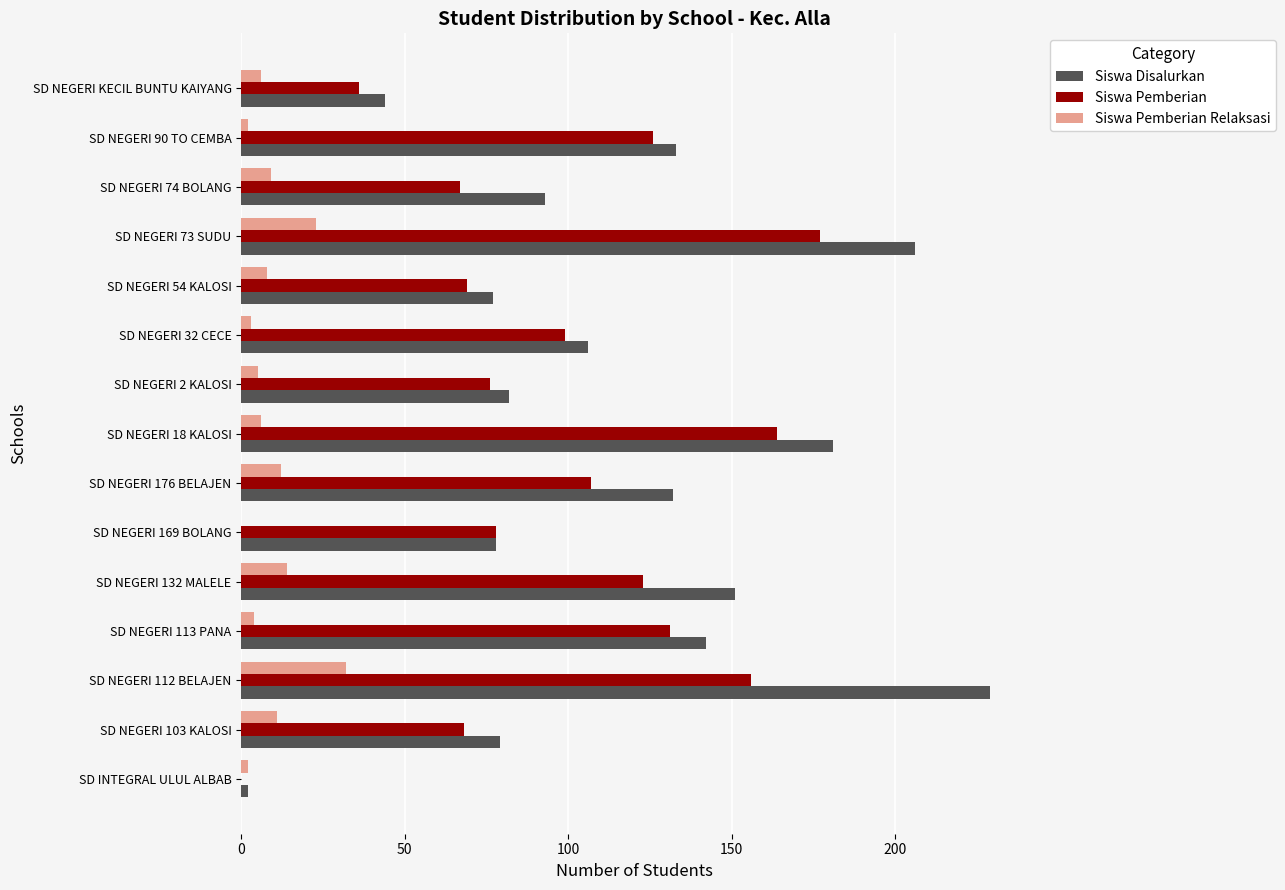

What is the sum of the Siswa Pemberian values at SD NEGERI 169 BOLANG and SD NEGERI 18 KALOSI?

242